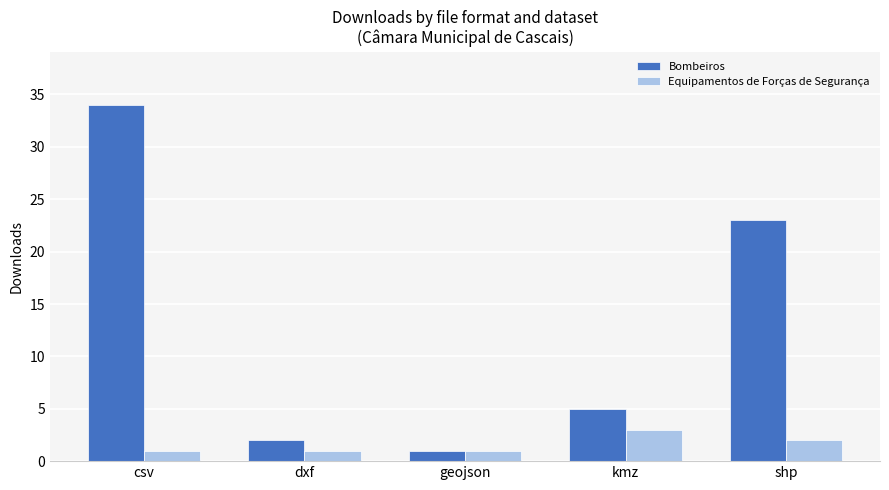

What is the maximum value for Equipamentos de Forças de Segurança?

3